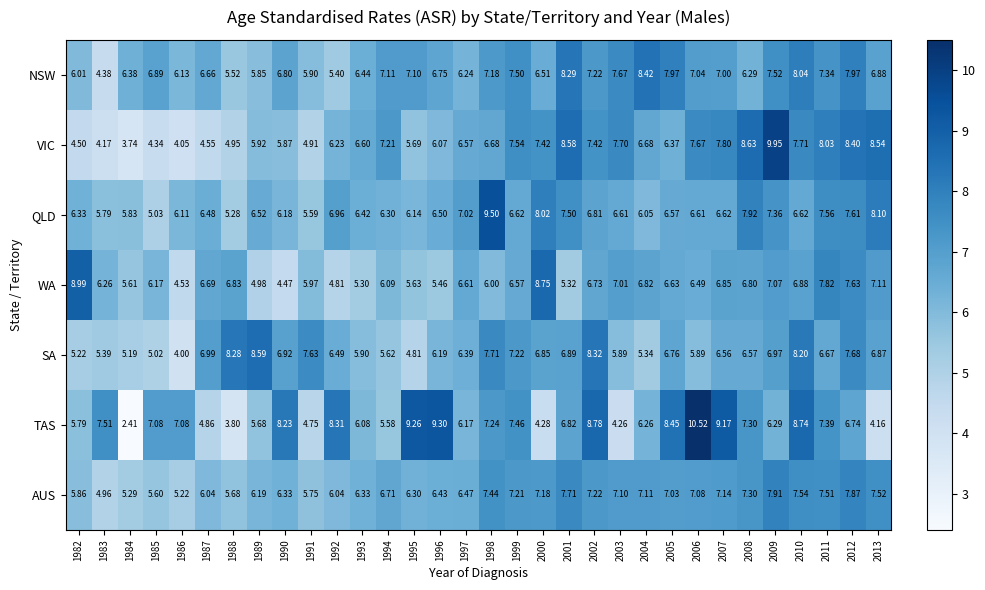

Is the value of SA at 1989 greater than the value of NSW at 1994?

Yes